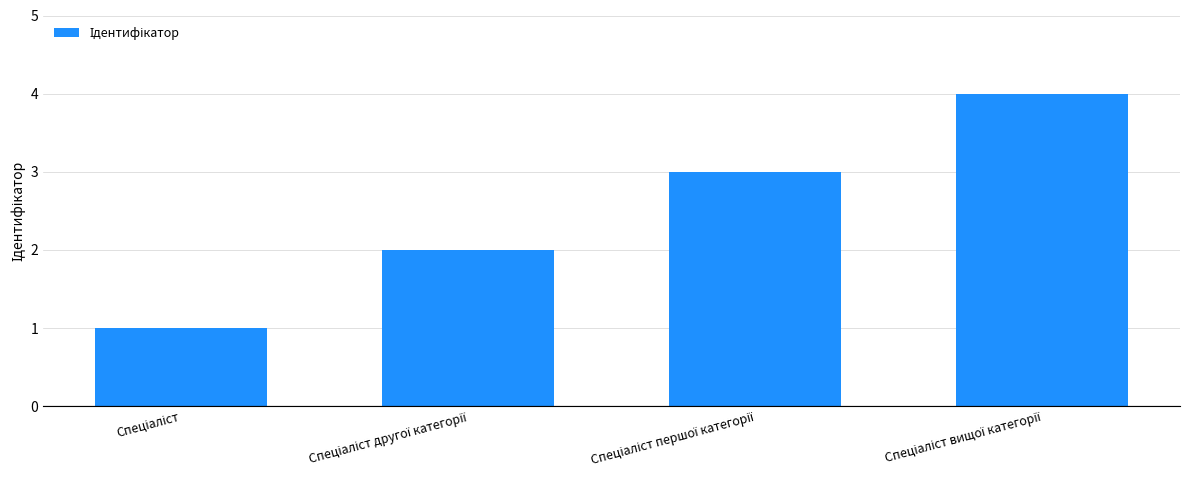

Count the number of categories in the chart.

4